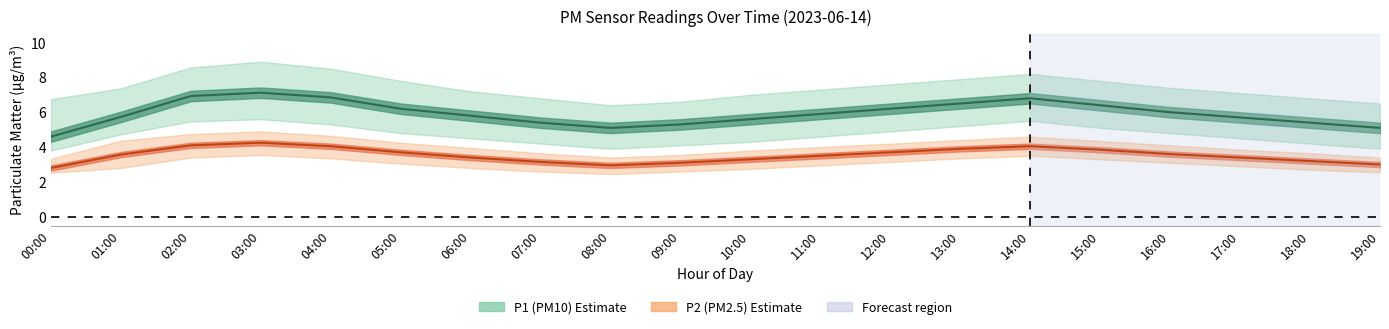

Count the number of categories in the chart.

20